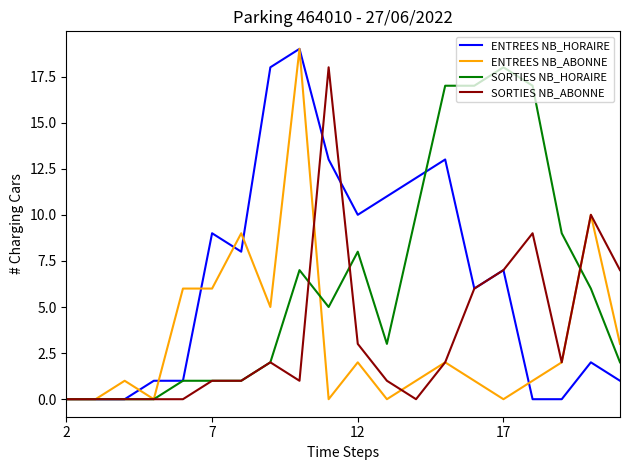

True or false: SORTIES NB_HORAIRE and ENTREES NB_ABONNE cross at least once.

True